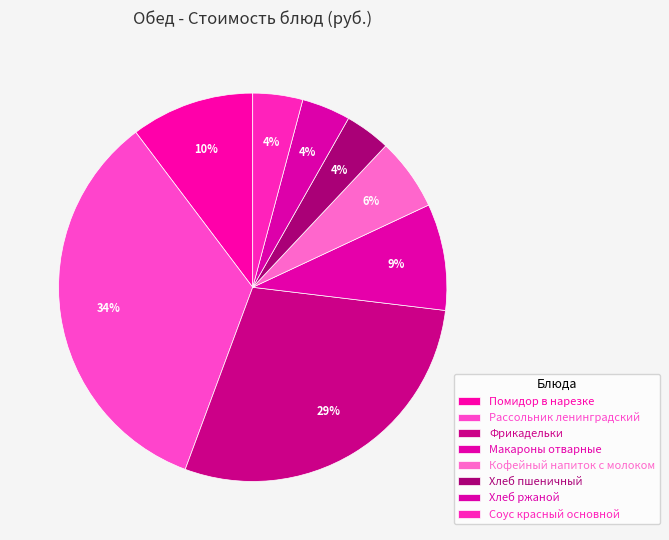

How much of the chart is everything except Макароны отварные?

91.1%